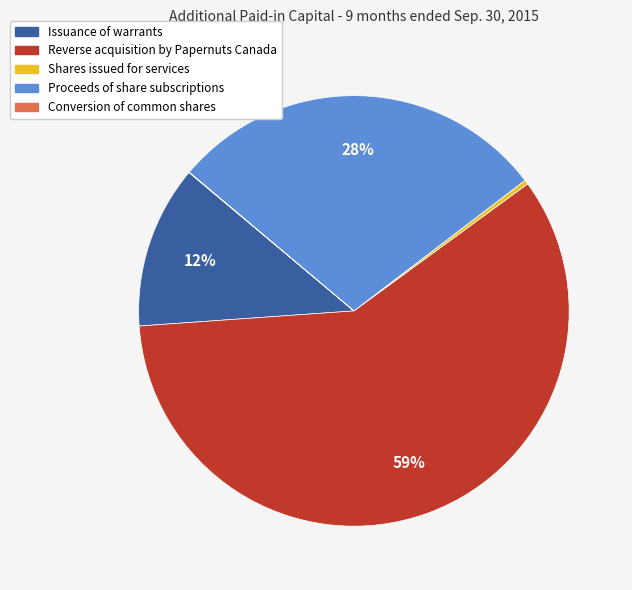

Does Reverse acquisition by Papernuts Canada account for over 50% of the chart?

Yes